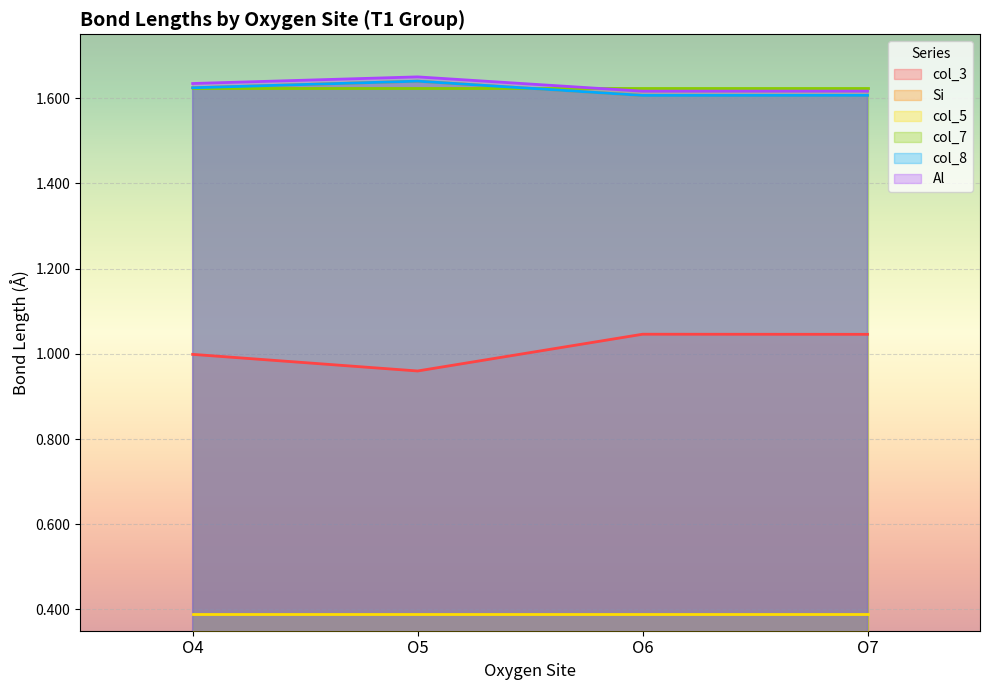

Which series has the largest total across all categories?

Al